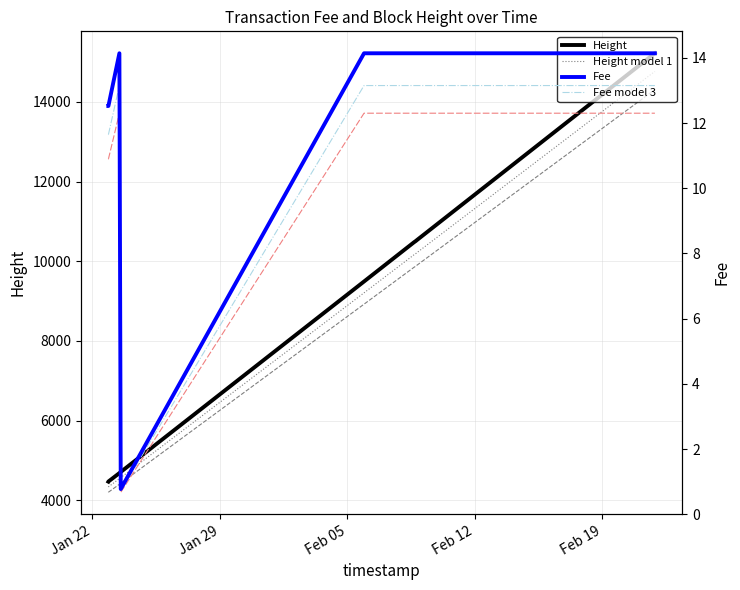

Reading right to left, extract all data points from this chart.

Height: 15221.0	15221.0	15221.0	15221.0	15221.0	15221.0	15221.0	15211.0	15211.0	15211.0	10533.0	10515.0	10514.0	10514.0	10484.0	10483.0	10482.0	10482.0	9493.0	4712.0	4712.0	4712.0	4712.0	4712.0	4712.0	4712.0	4712.0	4712.0	4684.0	4472.0	4469.0
Height model 1: 14764.4	14764.4	14764.4	14764.4	14764.4	14764.4	14764.4	14754.7	14754.7	14754.7	10217.0	10199.5	10198.6	10198.6	10169.5	10168.5	10167.5	10167.5	9208.2	4570.6	4570.6	4570.6	4570.6	4570.6	4570.6	4570.6	4570.6	4570.6	4543.5	4337.8	4334.9
Height model 2: 14307.7	14307.7	14307.7	14307.7	14307.7	14307.7	14307.7	14298.3	14298.3	14298.3	9901.0	9884.1	9883.2	9883.2	9855.0	9854.0	9853.1	9853.1	8923.4	4429.3	4429.3	4429.3	4429.3	4429.3	4429.3	4429.3	4429.3	4429.3	4403.0	4203.7	4200.9
Fee: 14.1	14.1	14.1	14.1	14.1	14.1	14.1	14.1	14.1	14.1	14.1	14.1	14.1	14.1	14.1	14.1	14.1	14.1	14.1	0.8	0.8	0.8	0.8	0.8	0.8	0.8	0.8	0.8	14.1	12.5	12.5
Fee model 3: 13.2	13.2	13.2	13.2	13.2	13.2	13.2	13.2	13.2	13.2	13.2	13.2	13.2	13.2	13.2	13.2	13.2	13.2	13.2	0.7	0.7	0.7	0.7	0.7	0.7	0.7	0.7	0.7	13.2	11.6	11.6
Fee model 4: 12.3	12.3	12.3	12.3	12.3	12.3	12.3	12.3	12.3	12.3	12.3	12.3	12.3	12.3	12.3	12.3	12.3	12.3	12.3	0.7	0.7	0.7	0.7	0.7	0.7	0.7	0.7	0.7	12.3	10.9	10.9